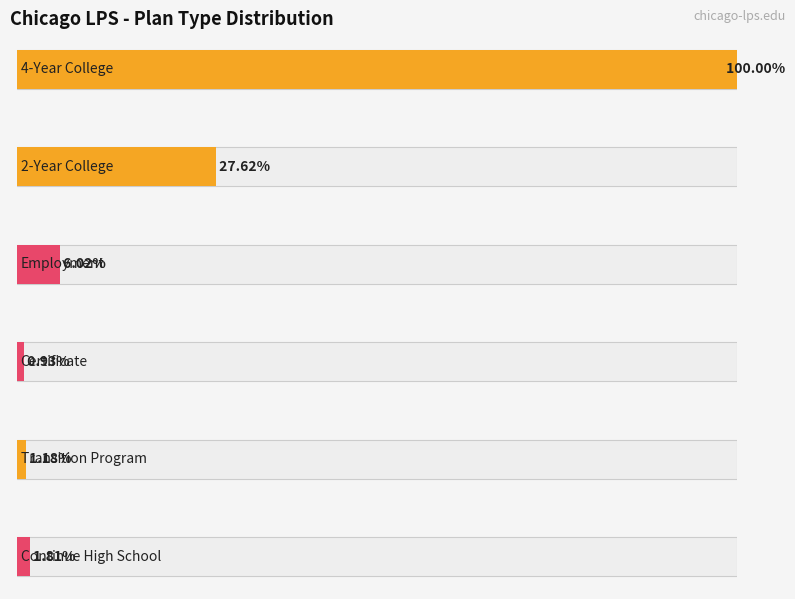

Is it true that # With 2-Year College Plan equals 142 at CHICAGO VOCATIONAL HS?

True